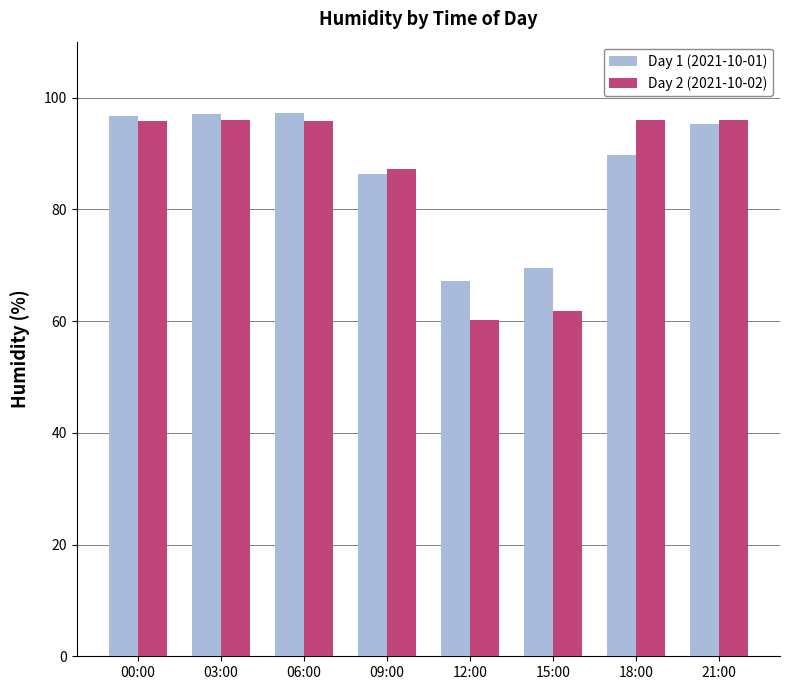

How many values in the Day 1 (2021-10-01) series exceed 95?

4